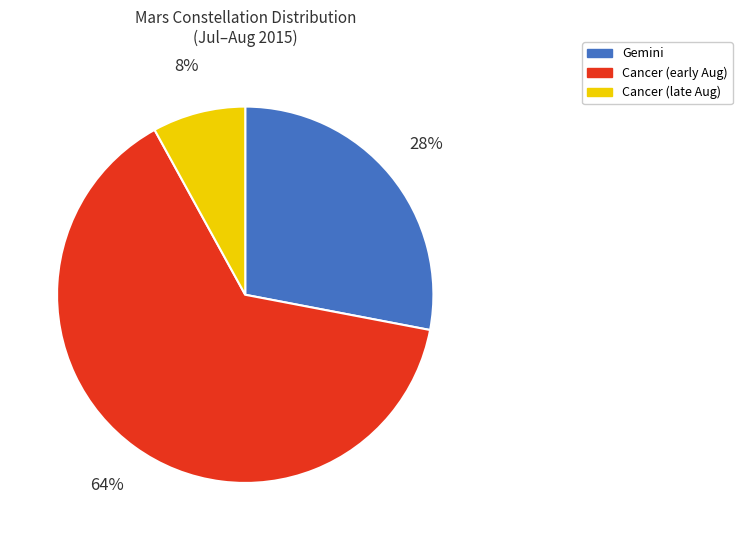

To the nearest percent, what is the difference between the largest and smallest slice percentages?

56%